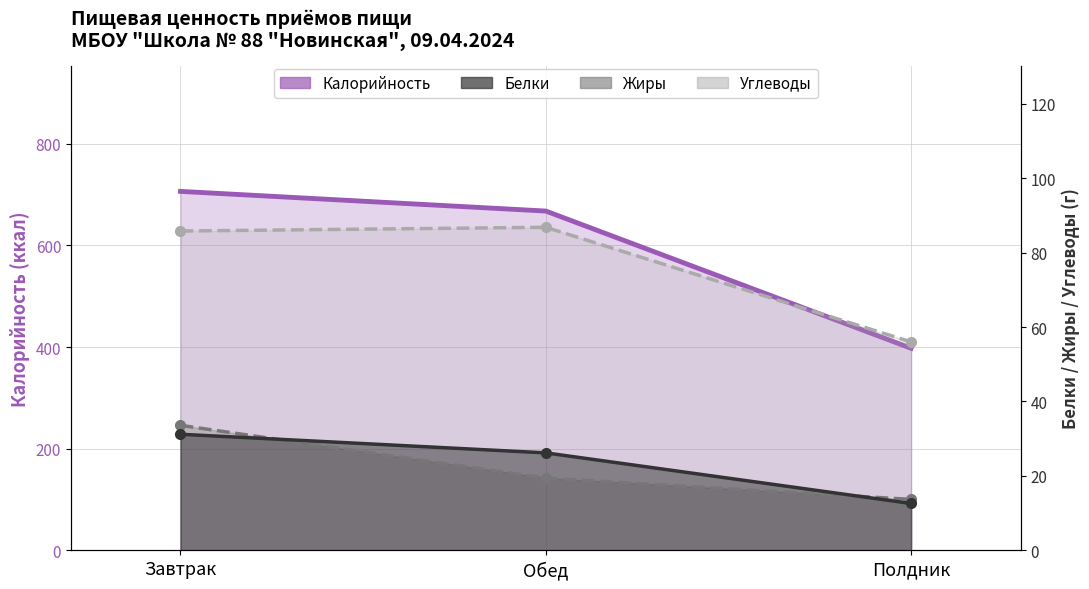

Rank the categories by Белки value from lowest to highest.

Полдник, Обед, Завтрак